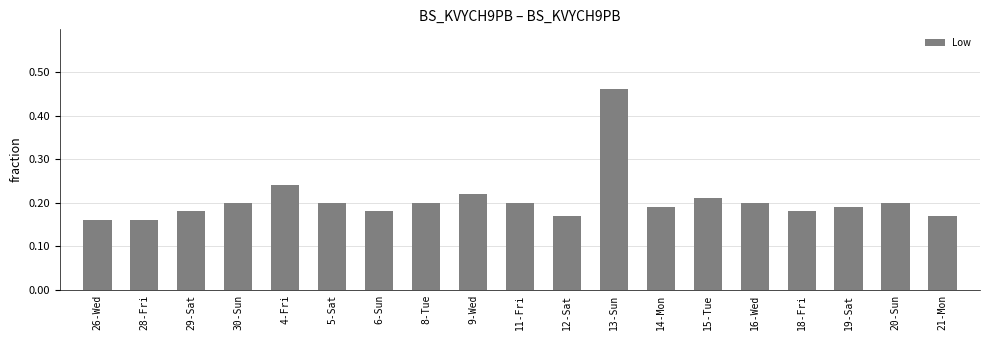

What is the difference between the maximum and minimum values?

0.3